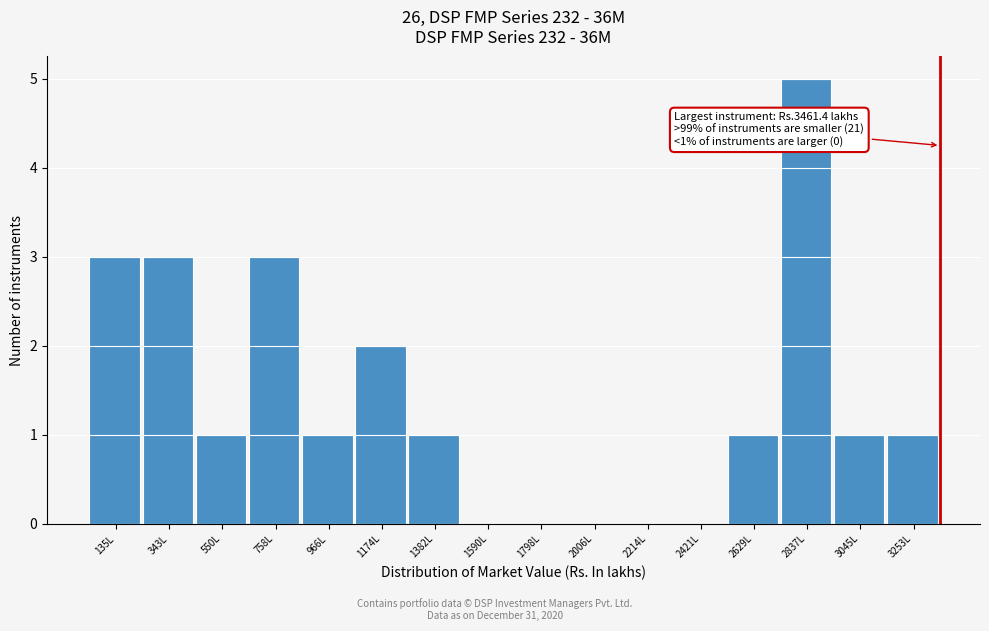

Reading left to right, transcribe all the data shown in this chart.

135L=3	343L=3	550L=1	758L=3	966L=1	1174L=2	1382L=1	1590L=0	1798L=0	2006L=0	2214L=0	2421L=0	2629L=1	2837L=5	3045L=1	3253L=1